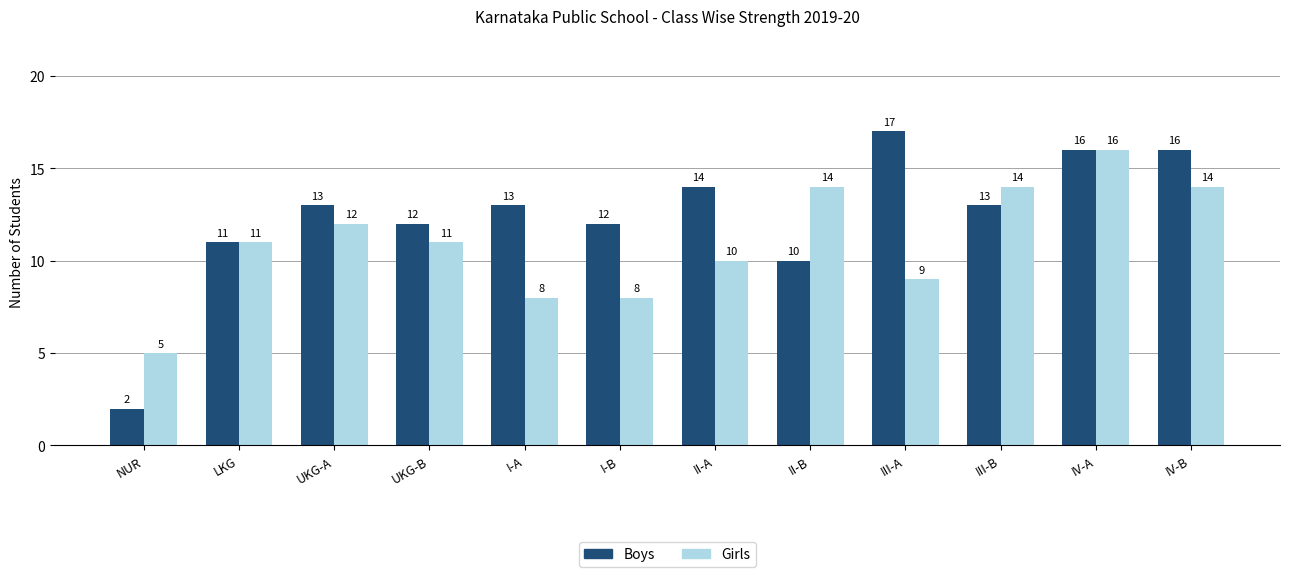

Rank the series at III-B from highest to lowest value.

Girls, Boys